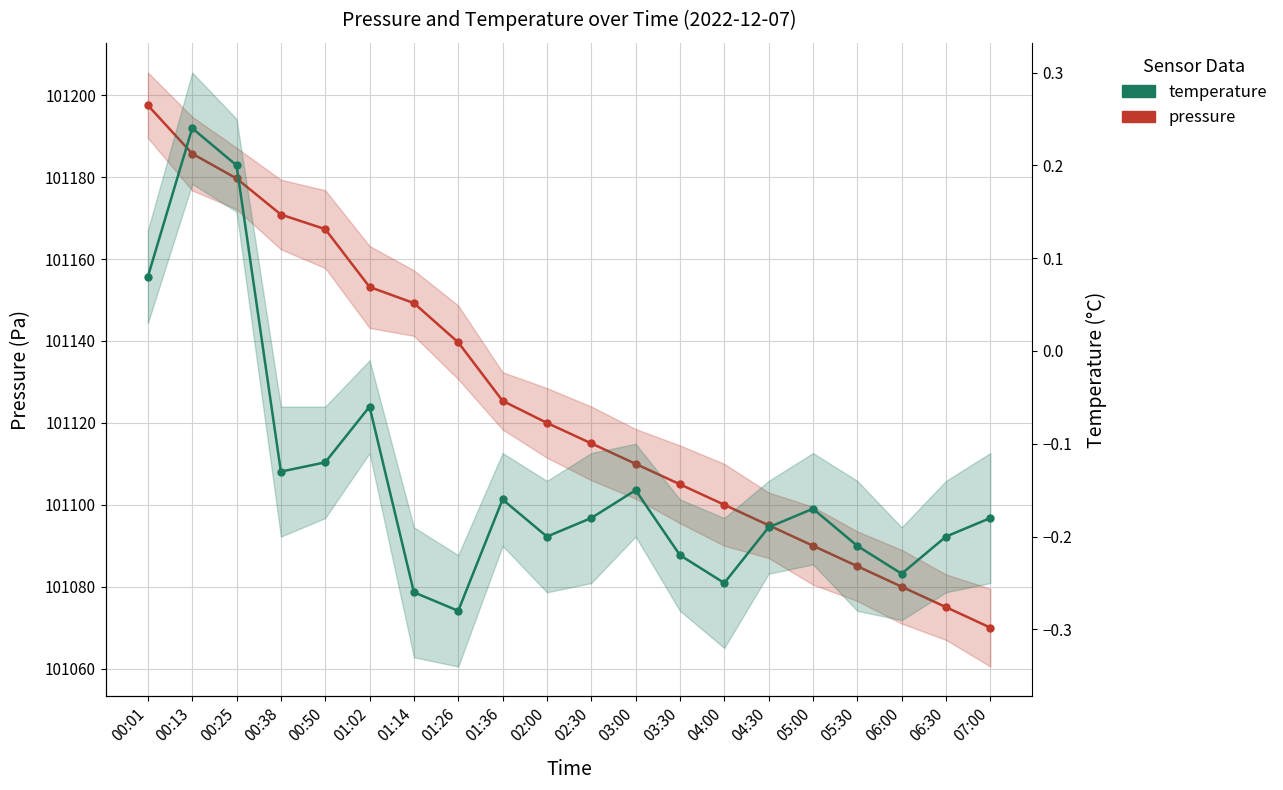

List the series in order of their peak value, lowest first.

temperature, pressure